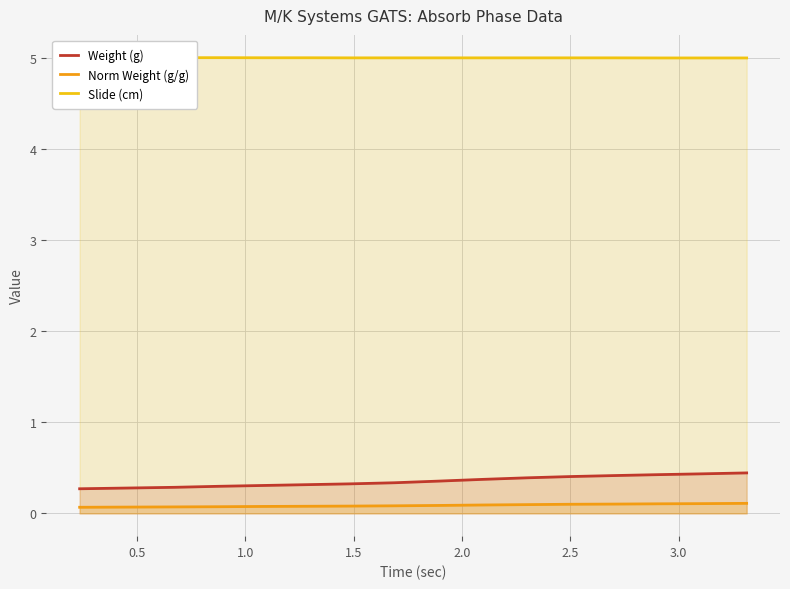

What is the maximum value for Weight (g)?

0.4